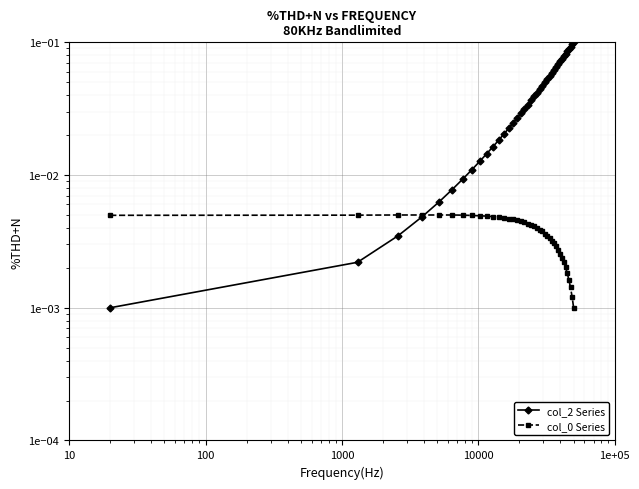

True or false: col_2 Series and col_0 Series intersect in this chart.

True